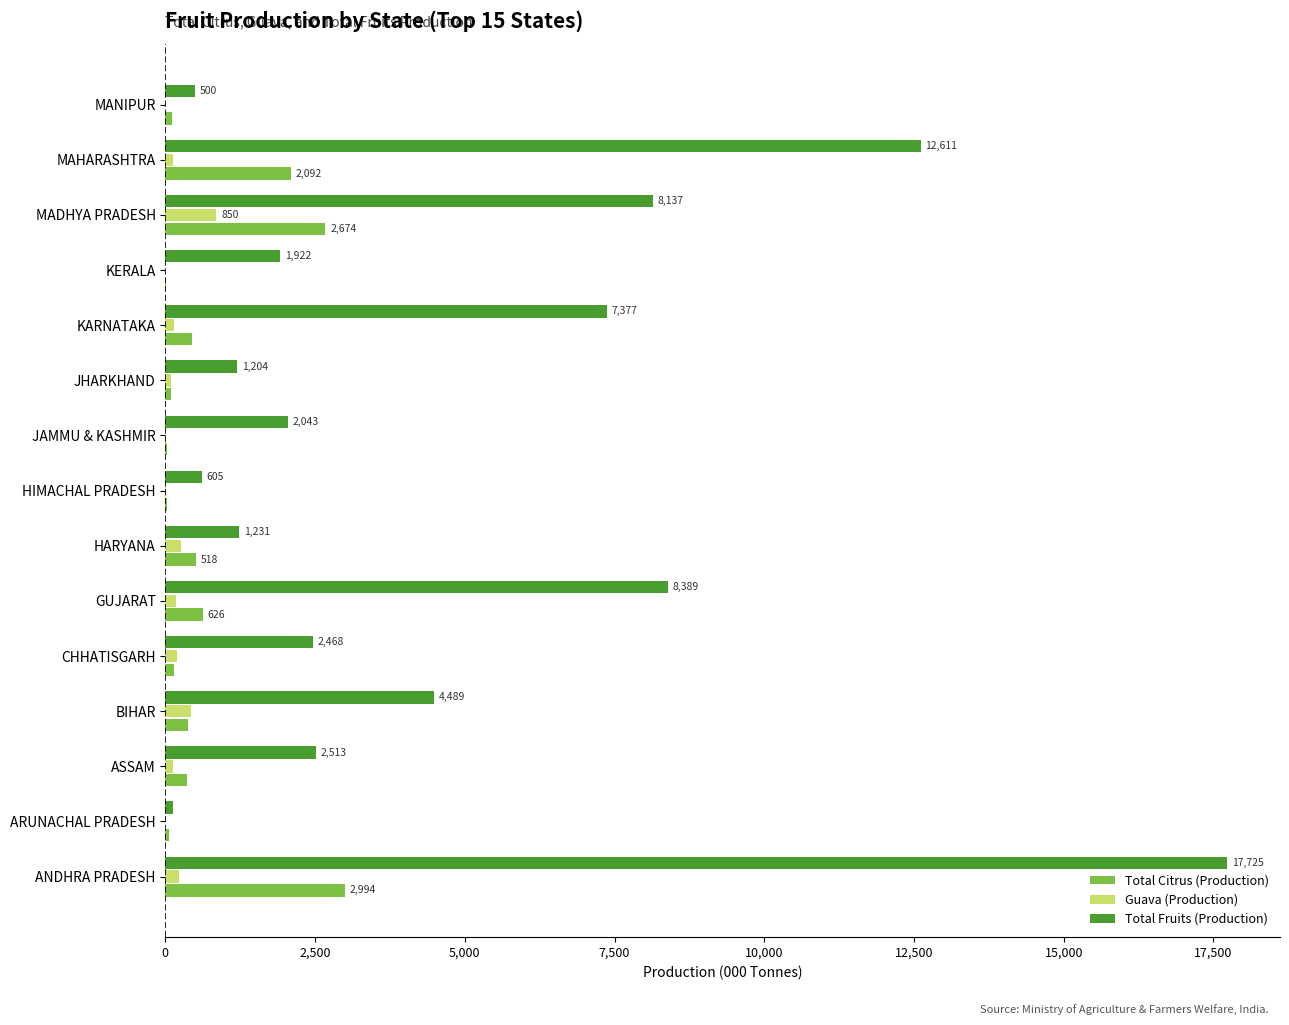

Is the value of Guava (Production) at MANIPUR greater than the value of Total Fruits (Production) at HIMACHAL PRADESH?

No